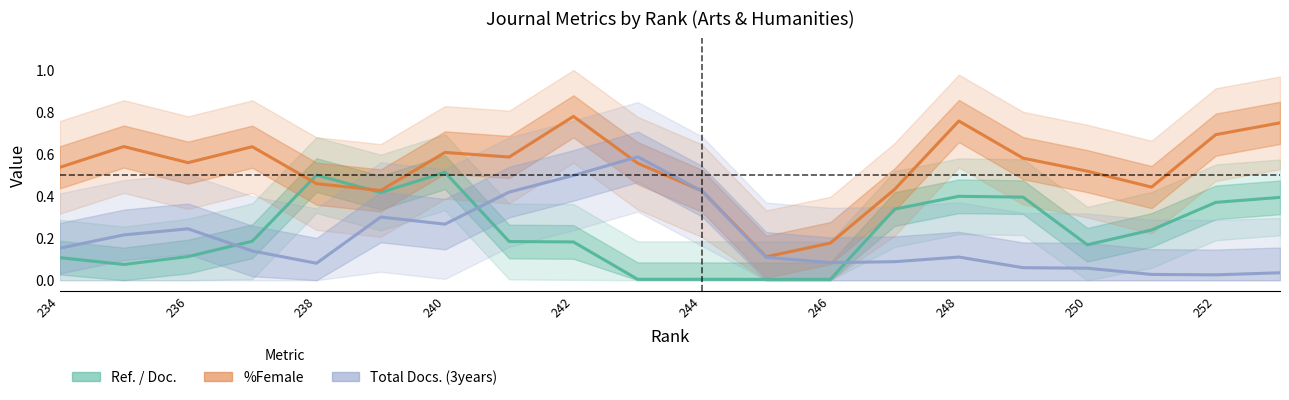

The value of %Female at 19 is 1.2. True or false?

False